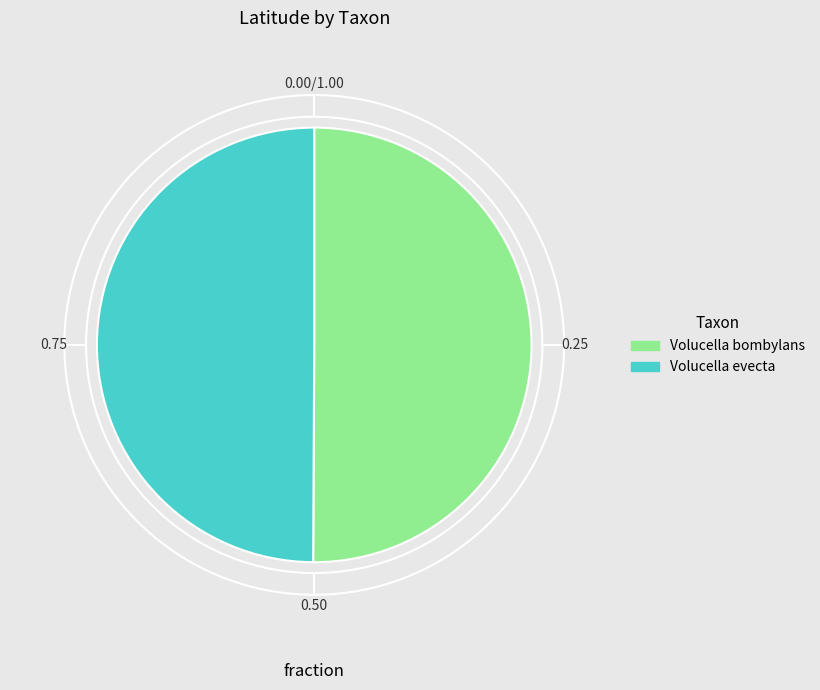

Is it true that Volucella bombylans is 60% of the pie?

False